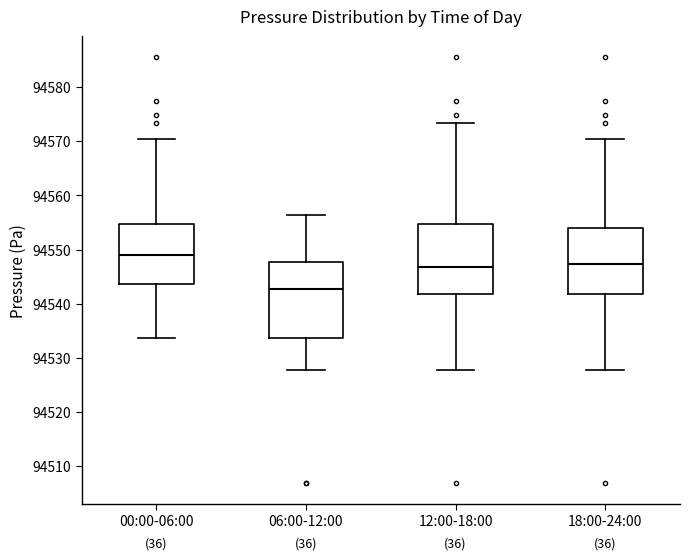

Reading left to right, read every box against the y-axis: the position of its median line, the range the box covers, and the ends of its whiskers. The values are not printed on the chart, so give them approximately, as read against the axis.

00:00-06:00: median 94549, box 94544 to 94555, whiskers 94534 to 94570
06:00-12:00: median 94543, box 94534 to 94548, whiskers 94528 to 94556
12:00-18:00: median 94547, box 94542 to 94555, whiskers 94528 to 94573
18:00-24:00: median 94547, box 94542 to 94554, whiskers 94528 to 94570